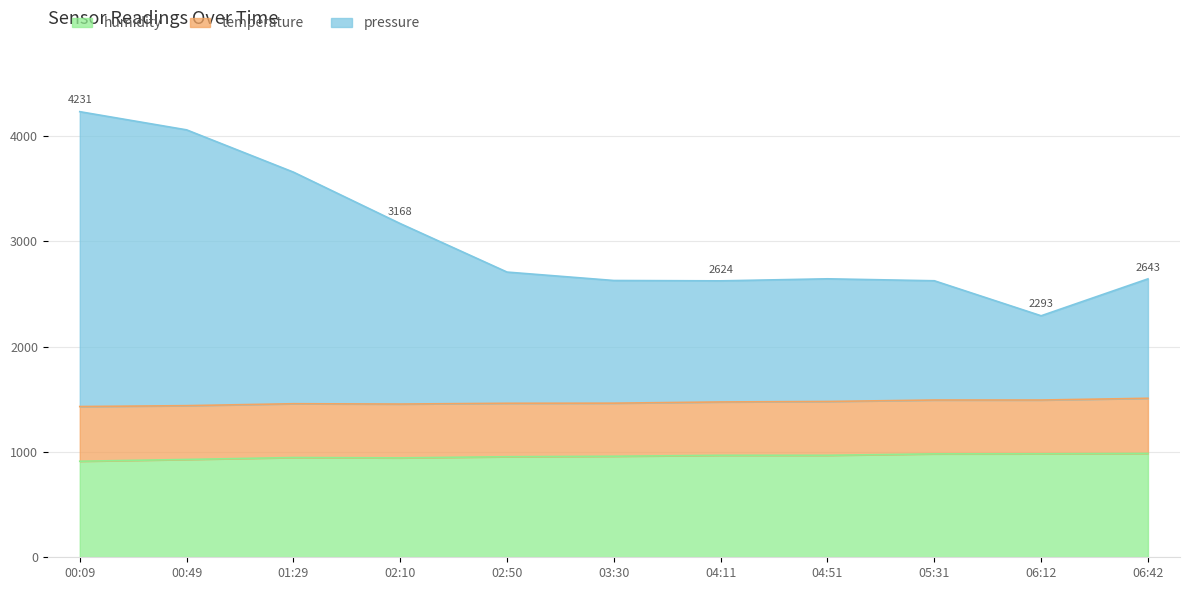

The value of humidity at 04:11 is 968.2. True or false?

True